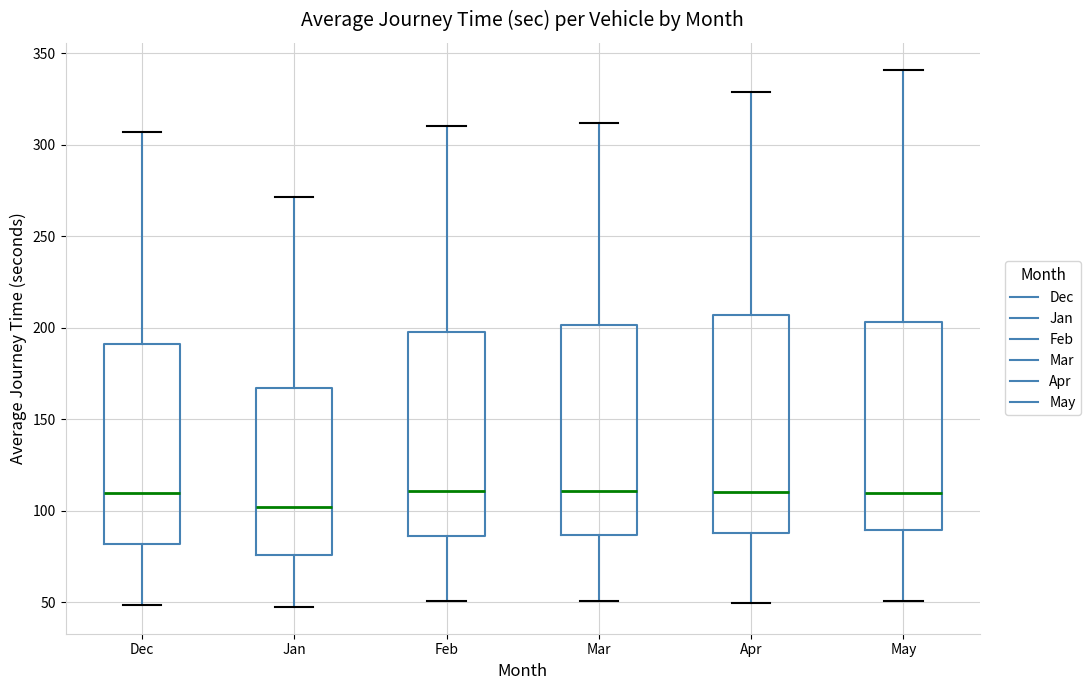

Reading left to right, transcribe this box plot: for each box, give where its median line is, the range the box spans, and where its two whiskers end, as read against the y-axis. The values are not printed on the chart, so give them approximately, as read against the axis.

Dec: median 110, box 80 to 190, whiskers 50 to 305
Jan: median 100, box 75 to 165, whiskers 50 to 270
Feb: median 110, box 85 to 200, whiskers 50 to 310
Mar: median 110, box 85 to 200, whiskers 50 to 310
Apr: median 110, box 90 to 205, whiskers 50 to 330
May: median 110, box 90 to 205, whiskers 50 to 340